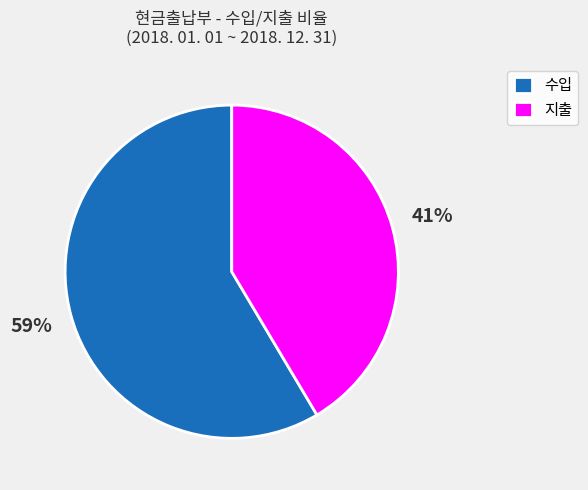

Which slice is the largest?

수입